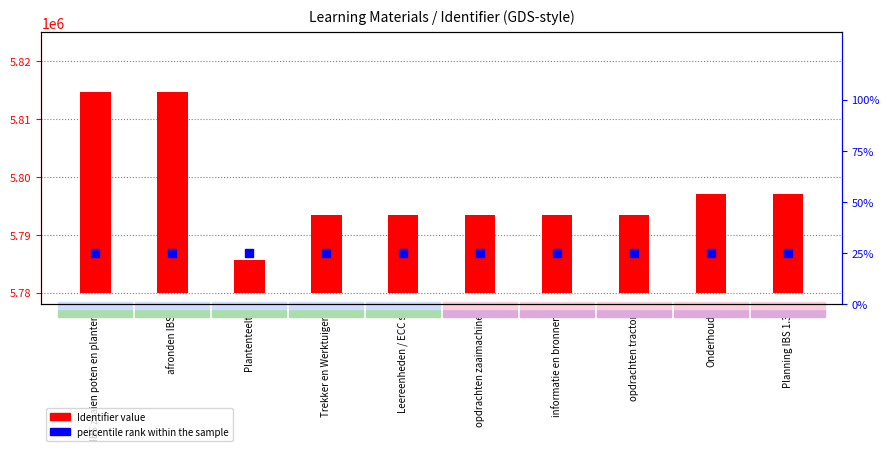

Which series has the largest Y range (max minus min)?

Identifier value